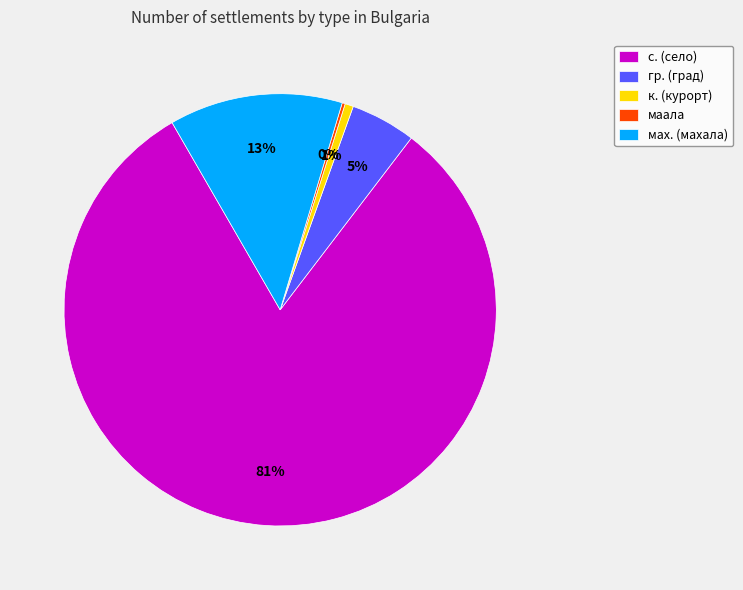

To the nearest percent, what is the difference between the largest and smallest slice percentages?

81%